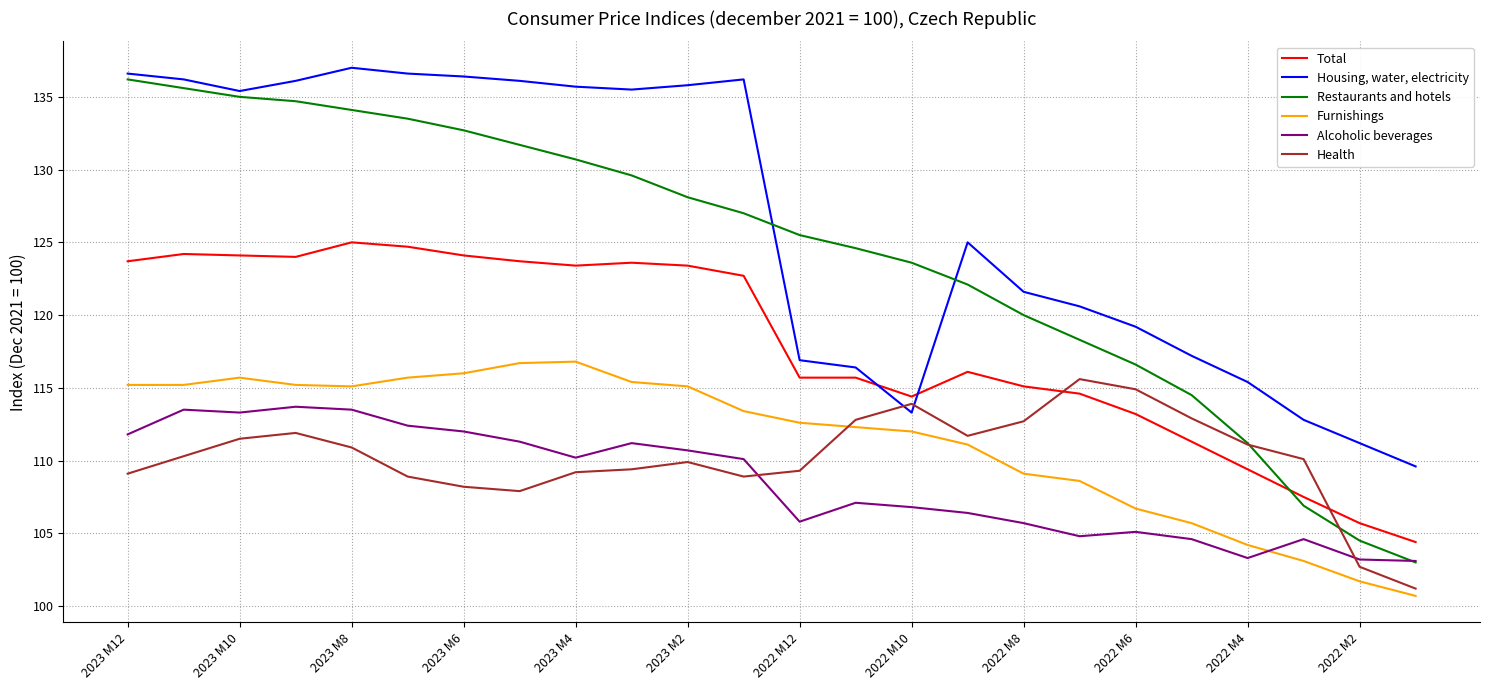

What is the lowest value of the Alcoholic beverages series?

103.1